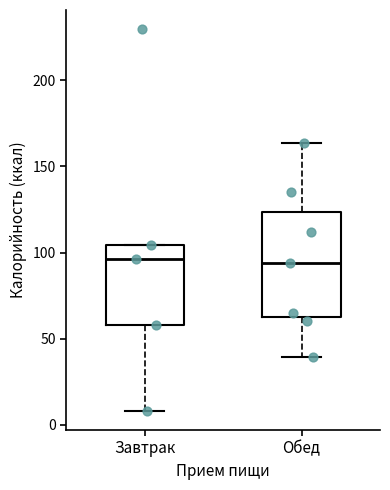

Where does the lower whisker of the box for Обед end on the y-axis? The values are not printed on the chart, so give them approximately, as read against the axis.

40